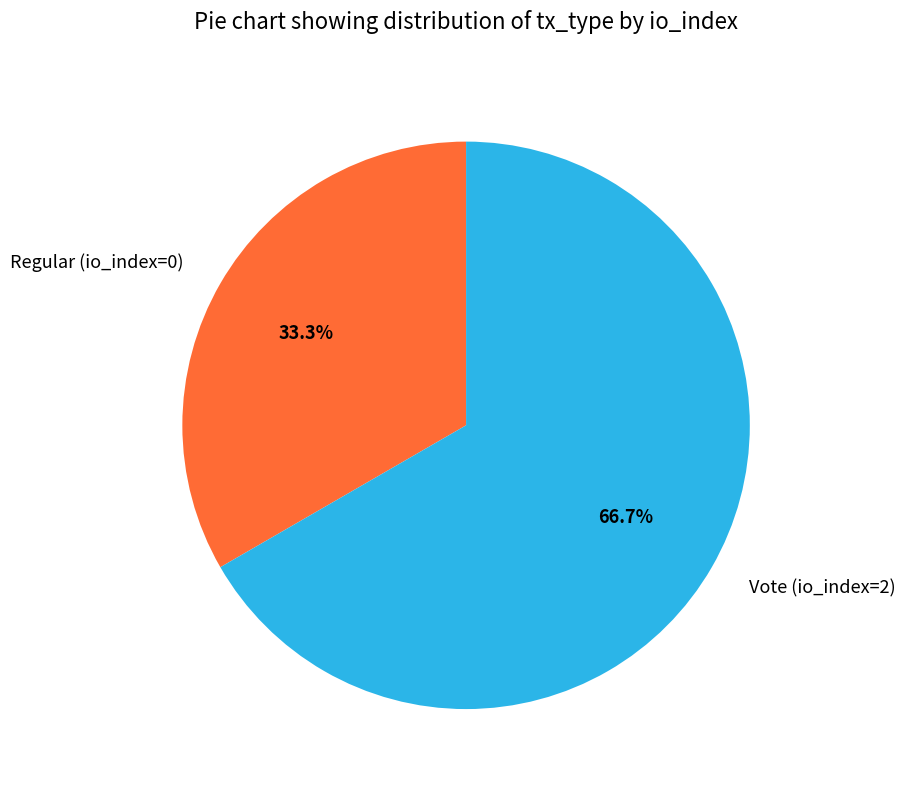

What percentage is the Vote (io_index=2) slice, to the nearest percent?

67%